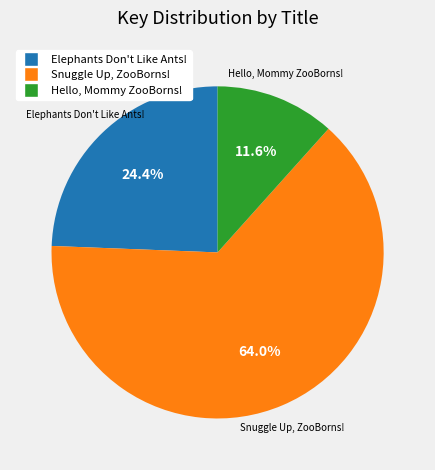

How many segments does this pie chart have?

3